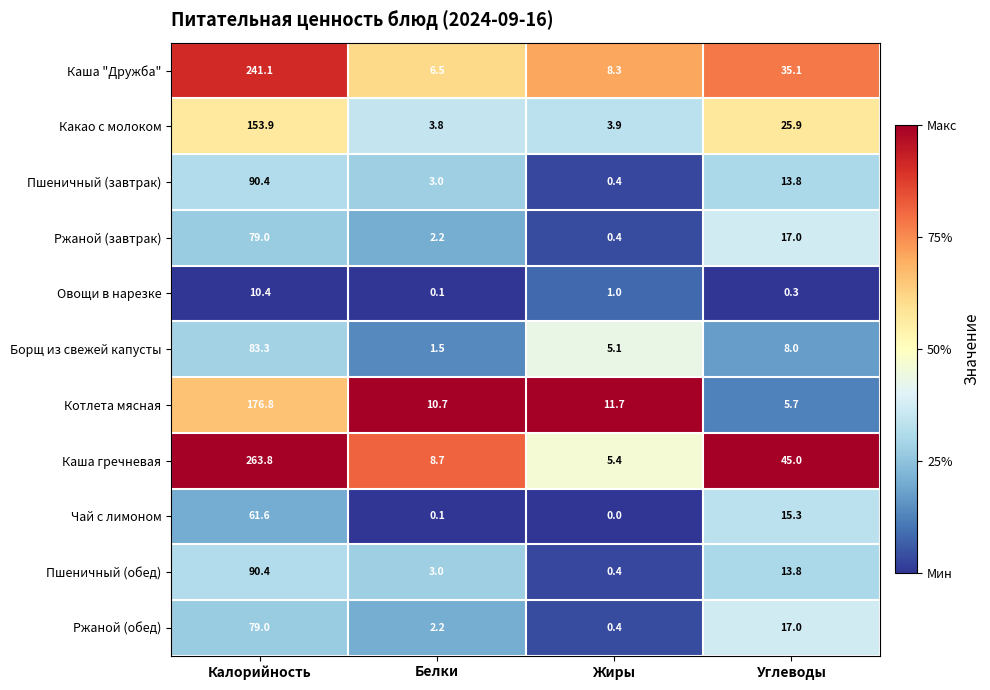

What is the sum of all Пшеничный (завтрак) values?

107.6